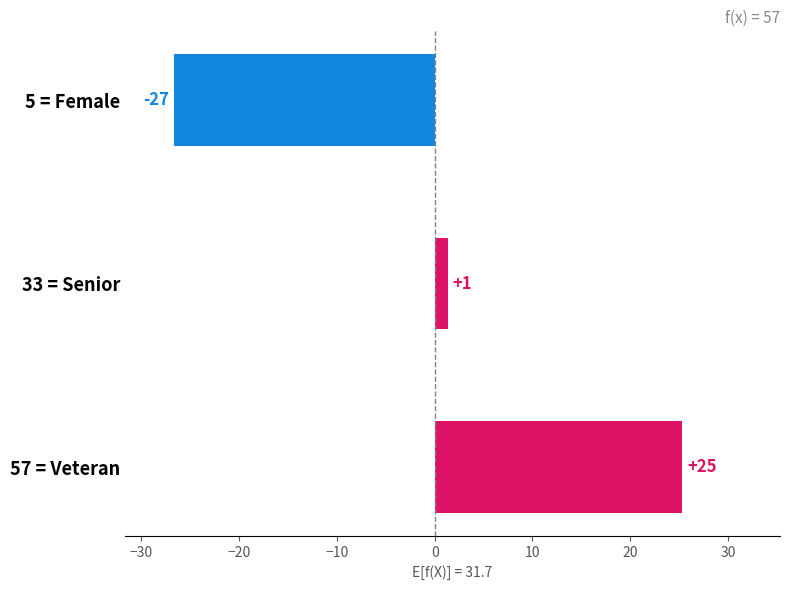

Are the bars horizontal?

Yes